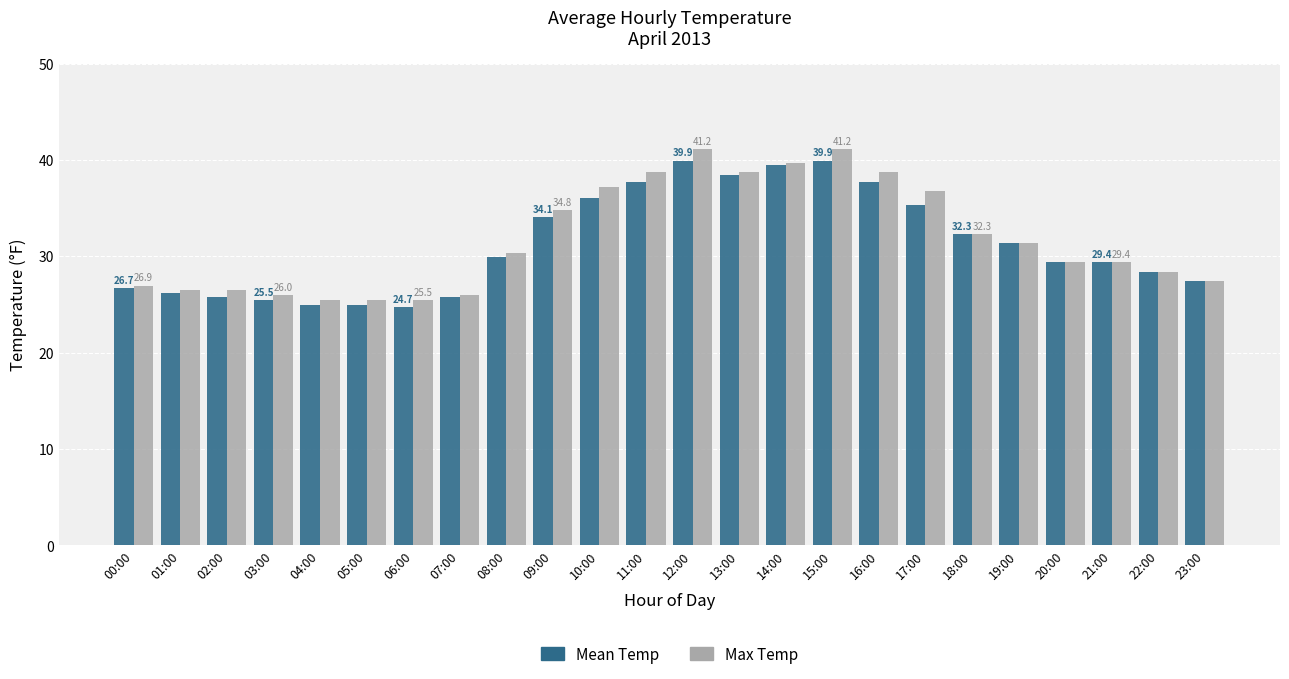

What position from the right is 08:00?

16